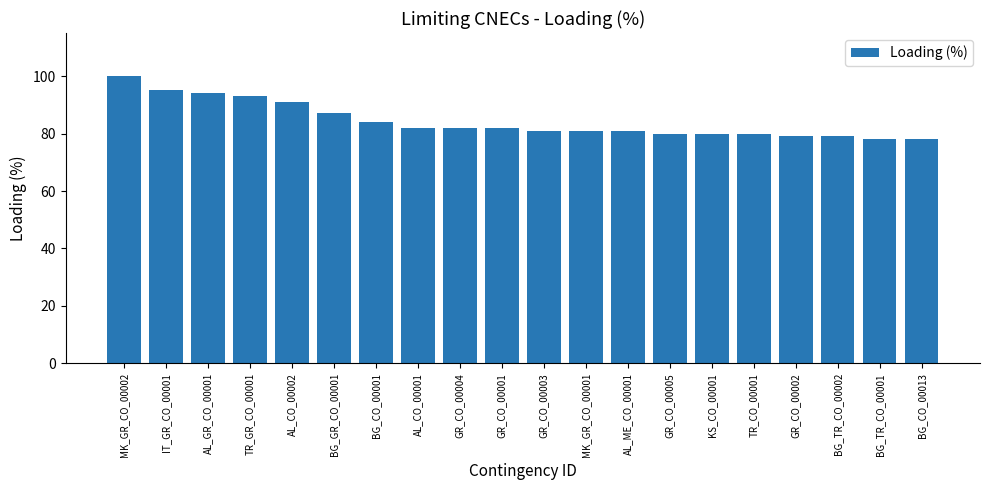

What is the change in value from MK_GR_CO_00002 to GR_CO_00003?

-19